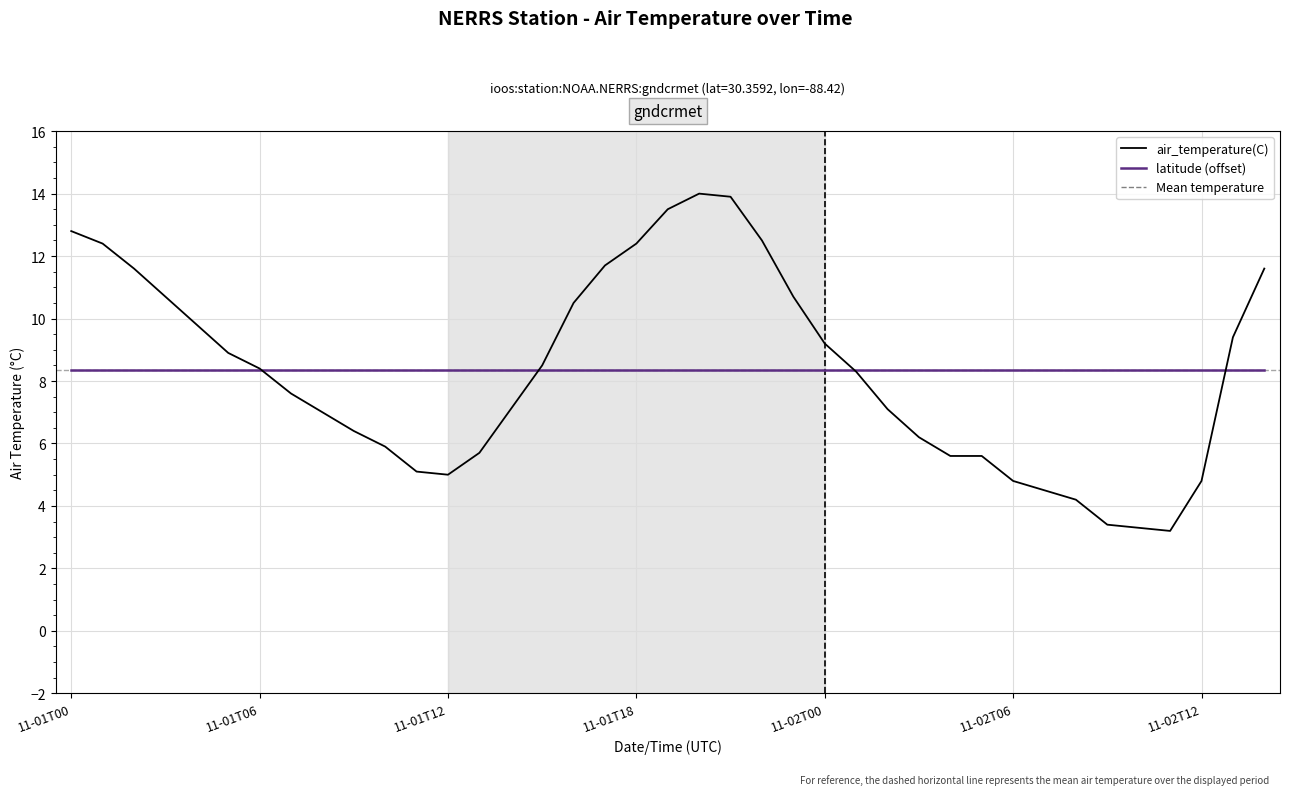

How many times do latitude (offset) and air_temperature(C) cross each other?

4